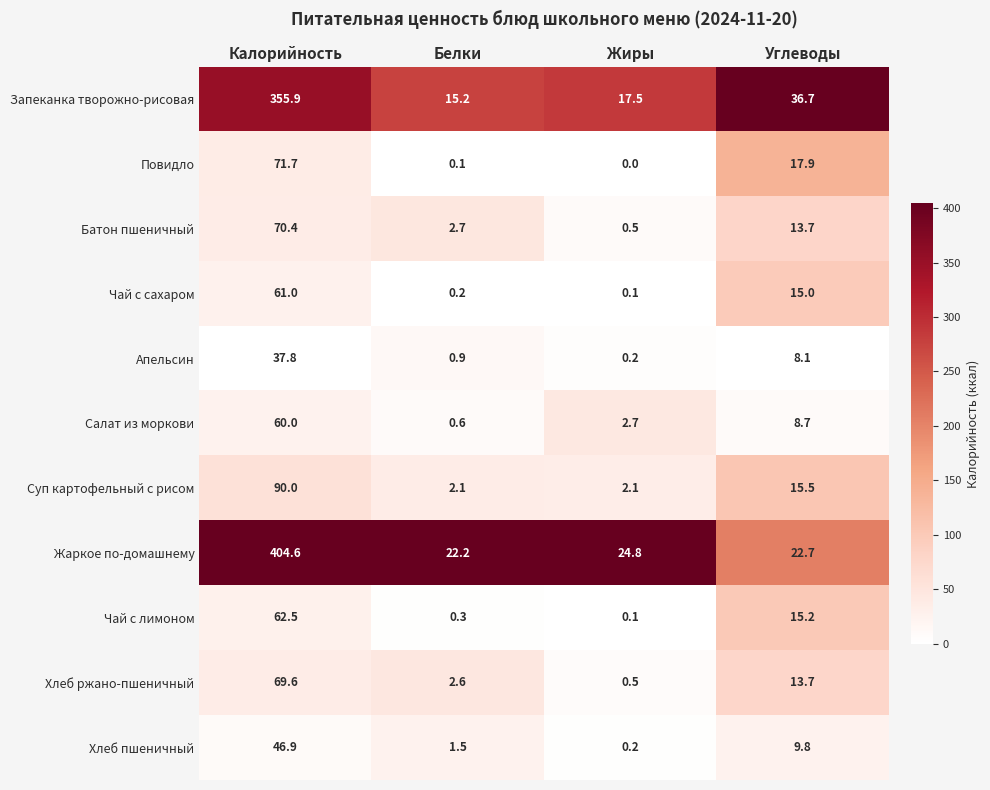

What is the highest value of the Запеканка творожно-рисовая series?

355.9